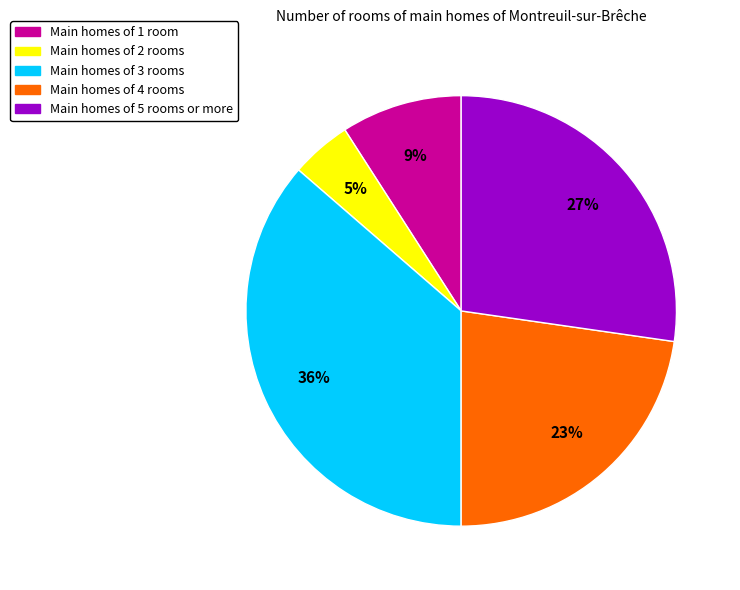

How many slices are in this pie chart?

5